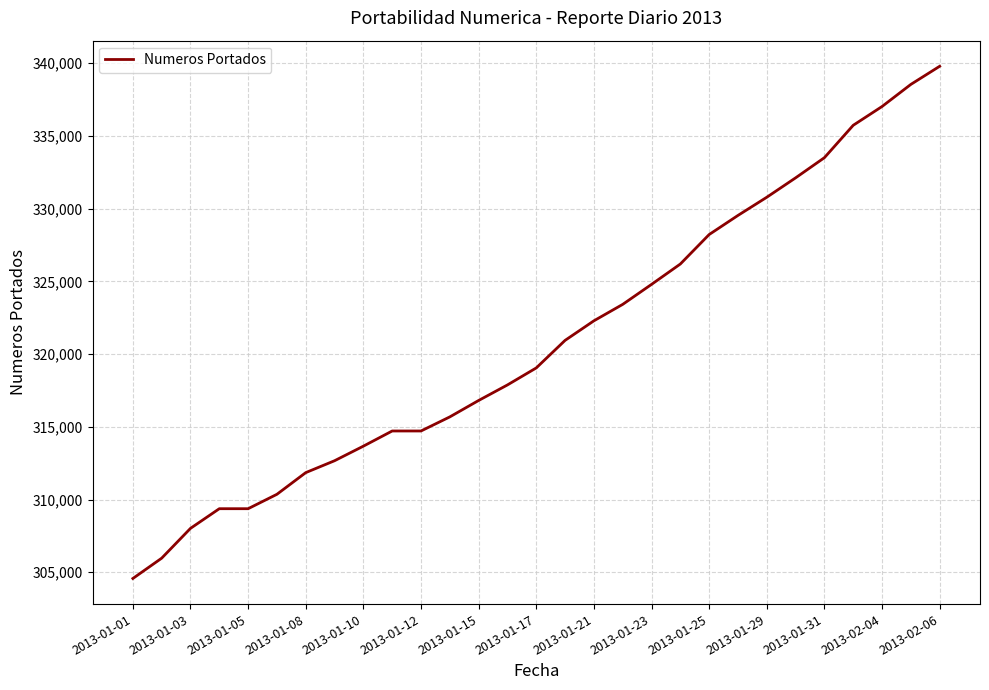

What is the minimum value shown in the chart?

304573